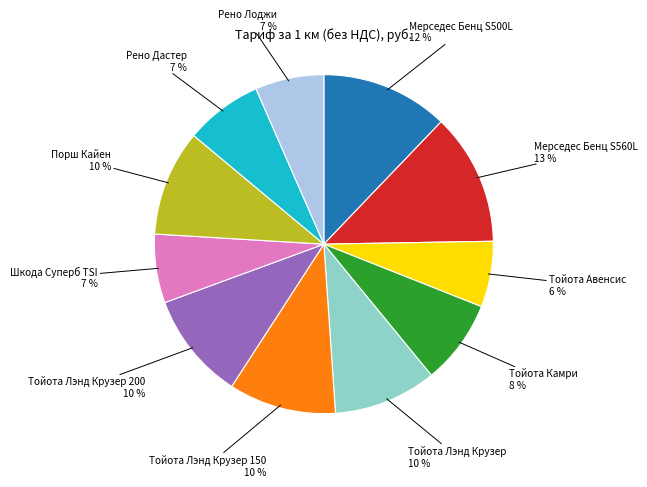

To the nearest percent, what is the combined percentage of Мерседес Бенц S500L and Тойота Лэнд Крузер 200?

22%